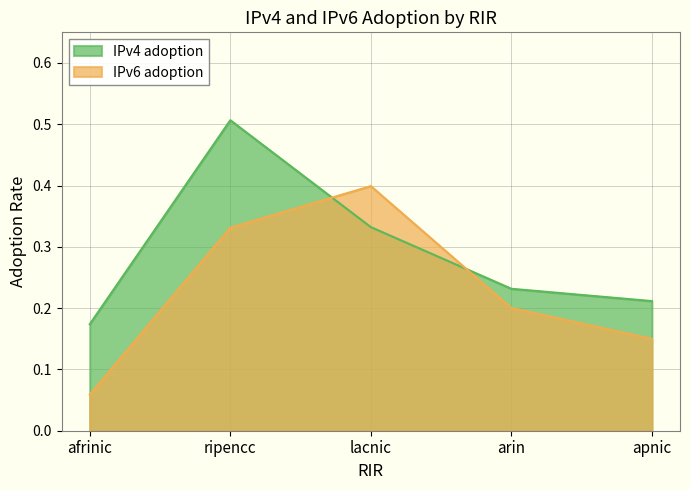

How many lines are shown in the chart?

2